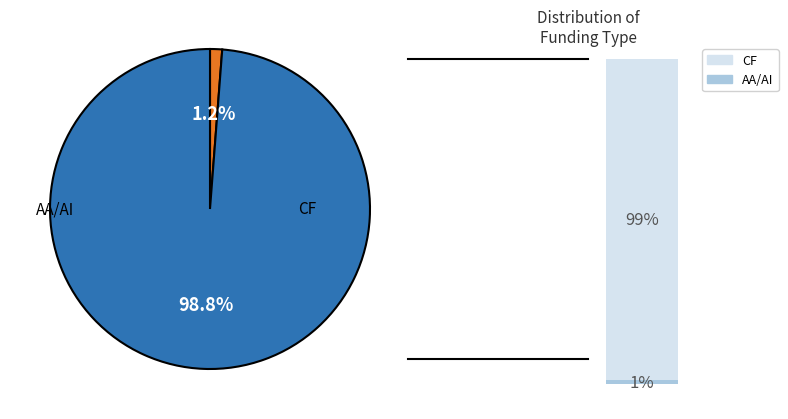

What percentage do AA/AI and CF together represent?

100.0%